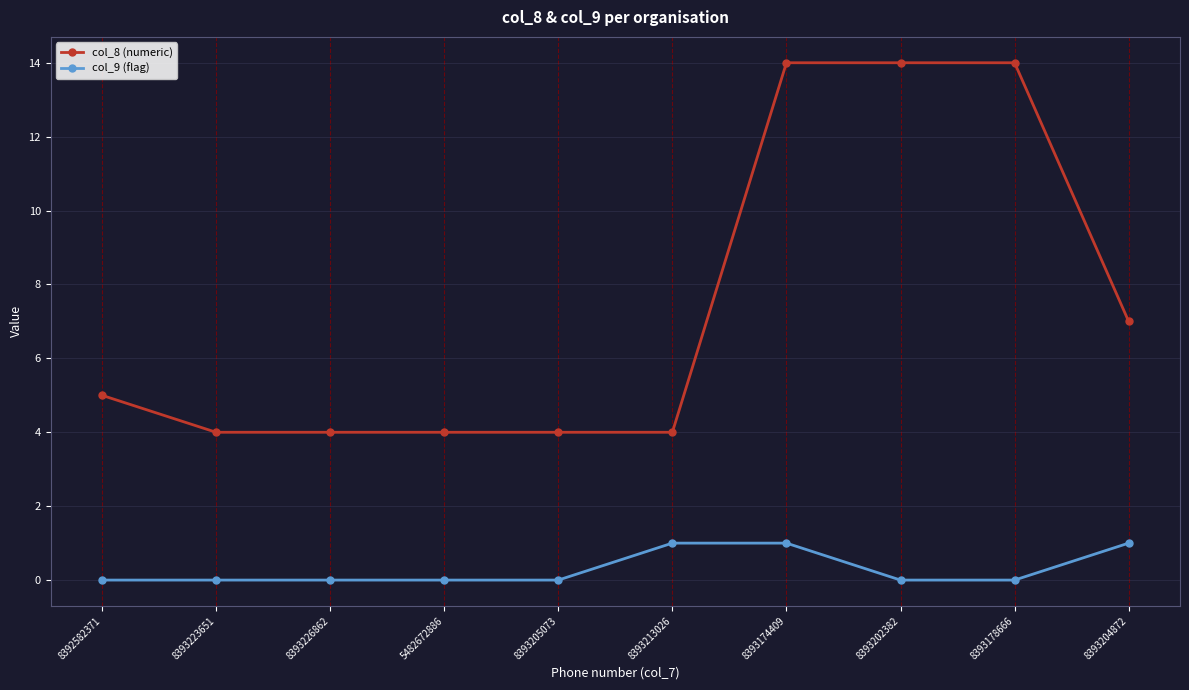

Which series changed the most between 8393223651 and 8393178666?

col_8 (numeric)